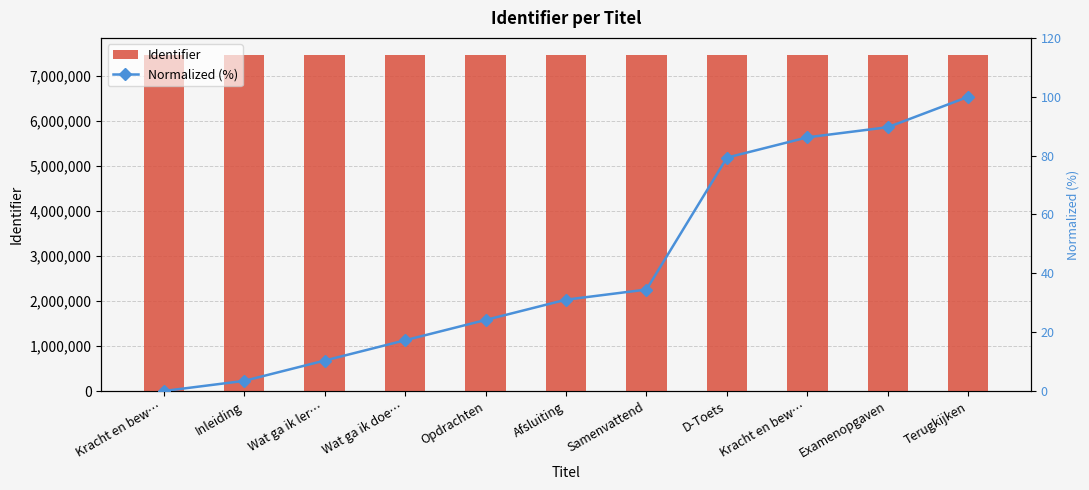

Does the chart contain stacked bars?

No